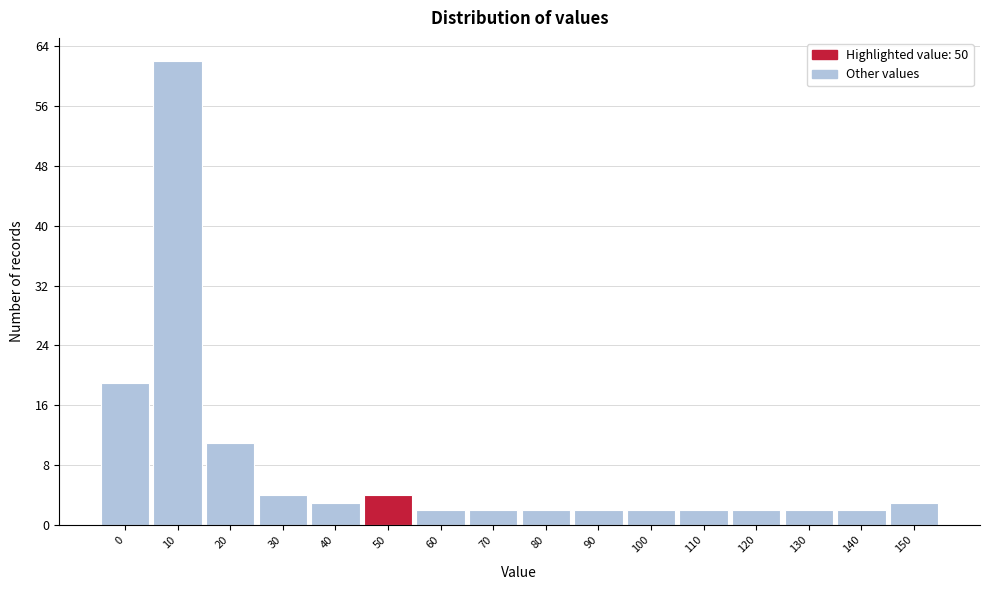

Reading left to right, extract all data points from this chart.

0=19	10=62	20=11	30=4	40=3	50=4	60=2	70=2	80=2	90=2	100=2	110=2	120=2	130=2	140=2	150=3